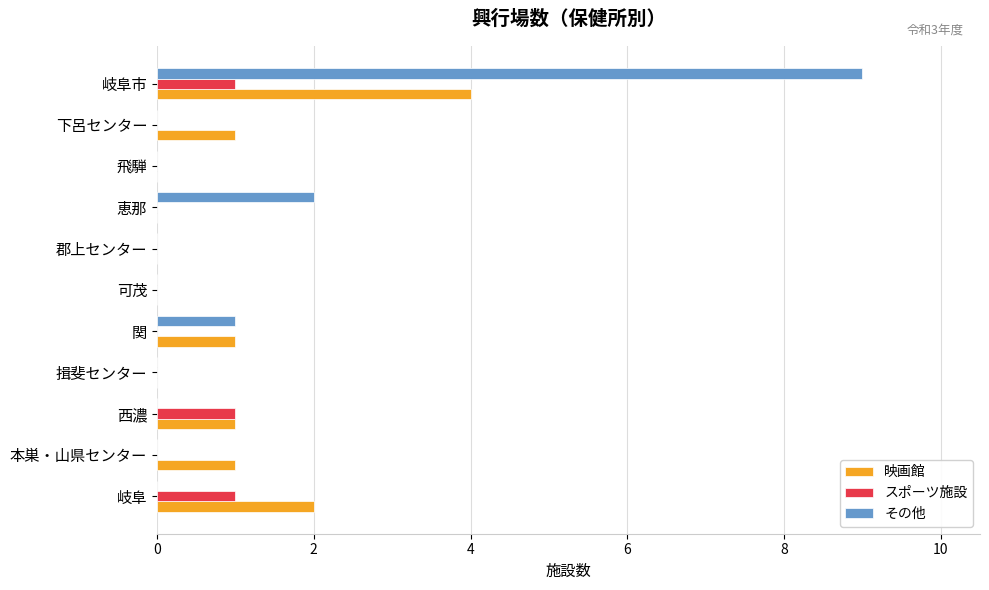

How many categories are shown in the chart?

11